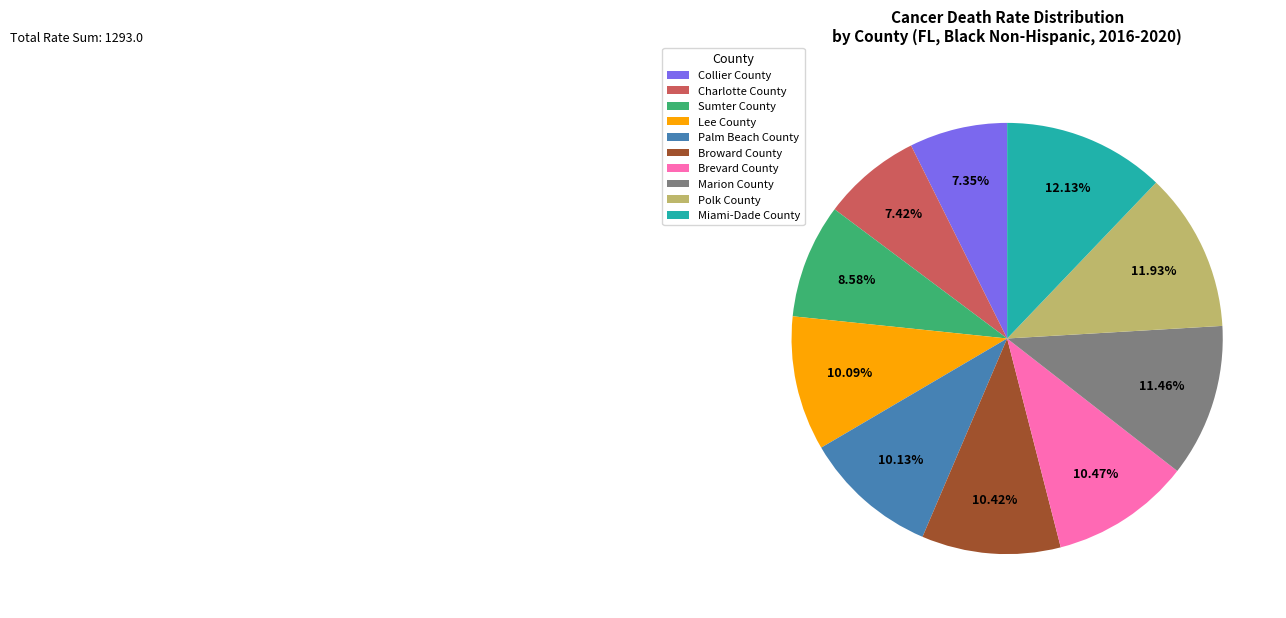

How many segments does this pie chart have?

10